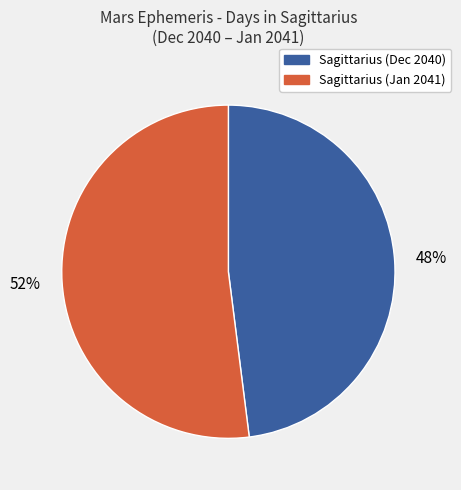

To the nearest percent, what is the combined percentage of Sagittarius (Jan 2041) and Sagittarius (Dec 2040)?

100%